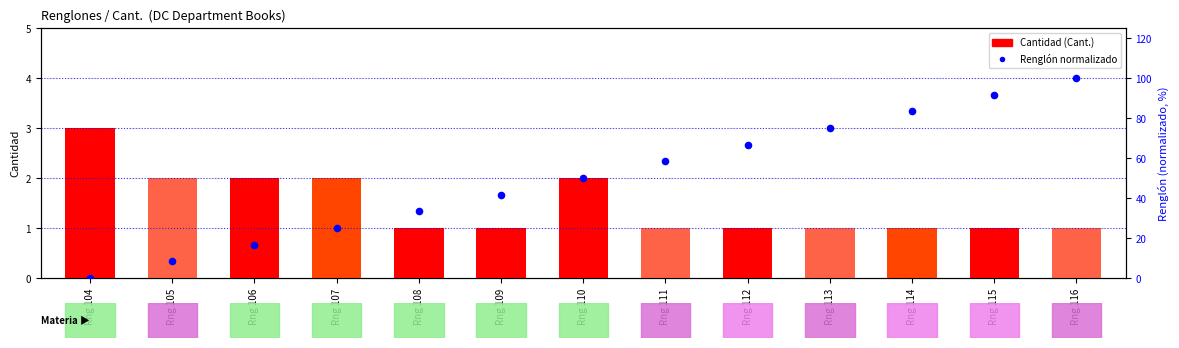

Which series contains the lowest Y value?

Renglón normalizado